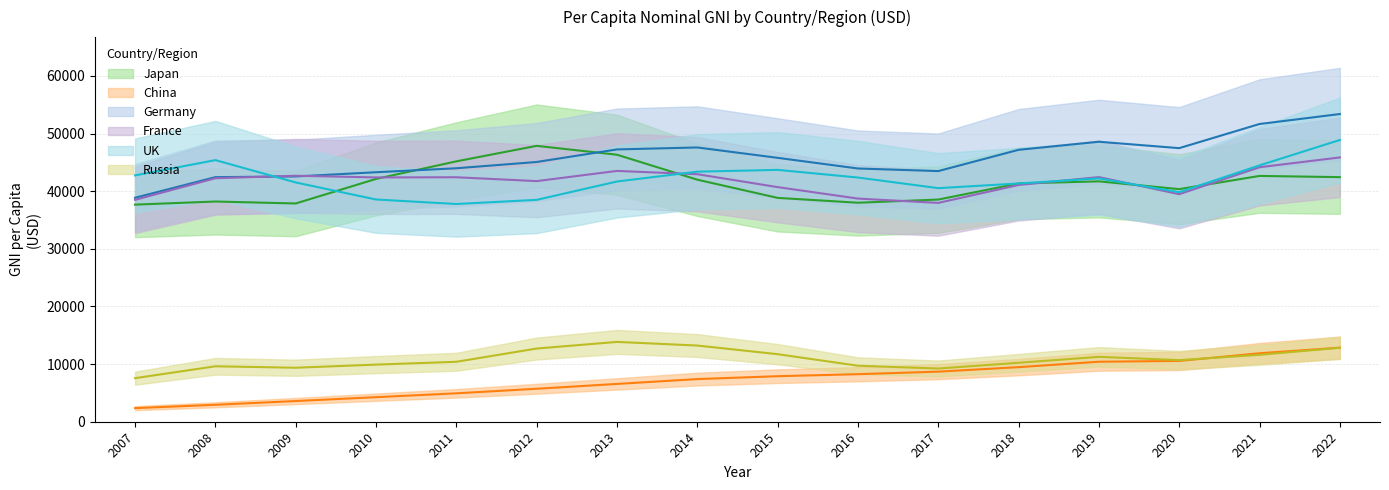

What is the greatest value displayed?

53390